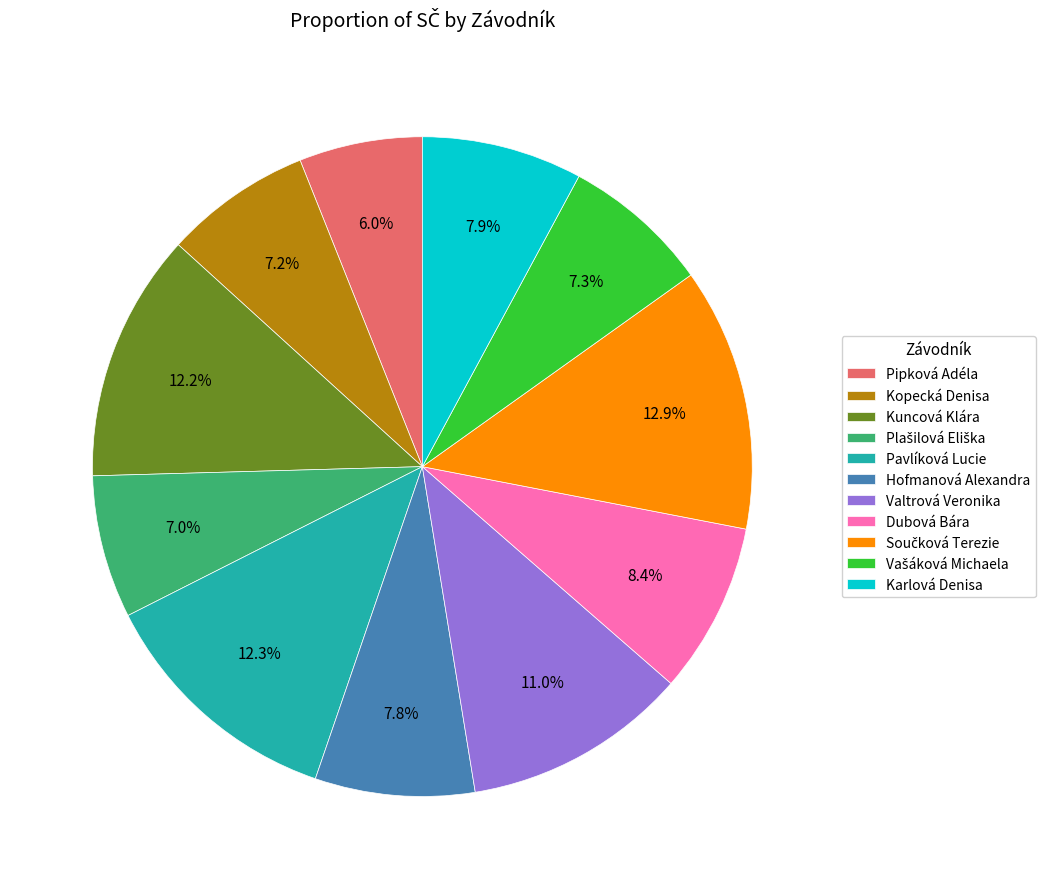

Which category has the smallest portion of the pie?

Pipková Adéla